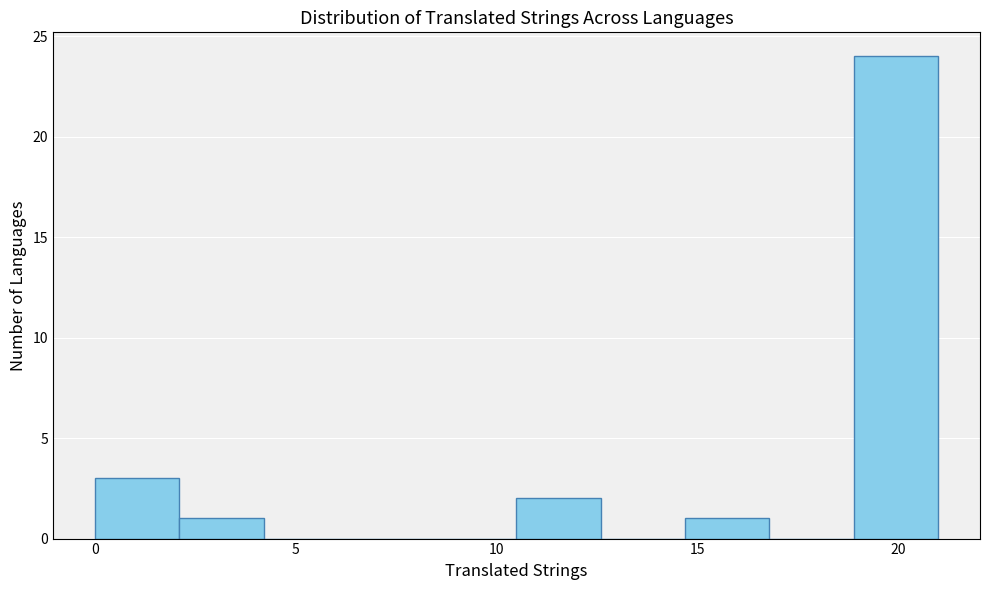

Reading left to right, transcribe this chart: for each bar, give the range it covers on the x-axis and its height. Neither the bar edges nor the heights are printed on the chart, so give them approximately, as read against the axes.

0.0 to 2.1: 3
2.1 to 4.2: 1
4.2 to 6.3: 0
6.3 to 8.4: 0
8.4 to 10.5: 0
10.5 to 12.6: 2
12.6 to 14.7: 0
14.7 to 16.8: 1
16.8 to 18.9: 0
18.9 to 21.0: 24